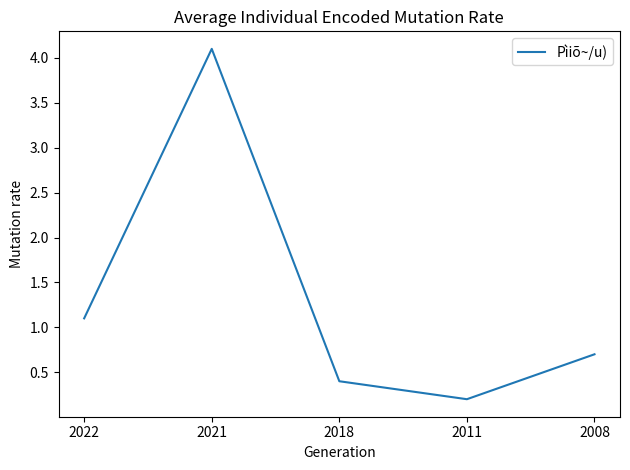

Reading right to left, transcribe all the data shown in this chart.

0.7	0.2	0.4	4.1	1.1